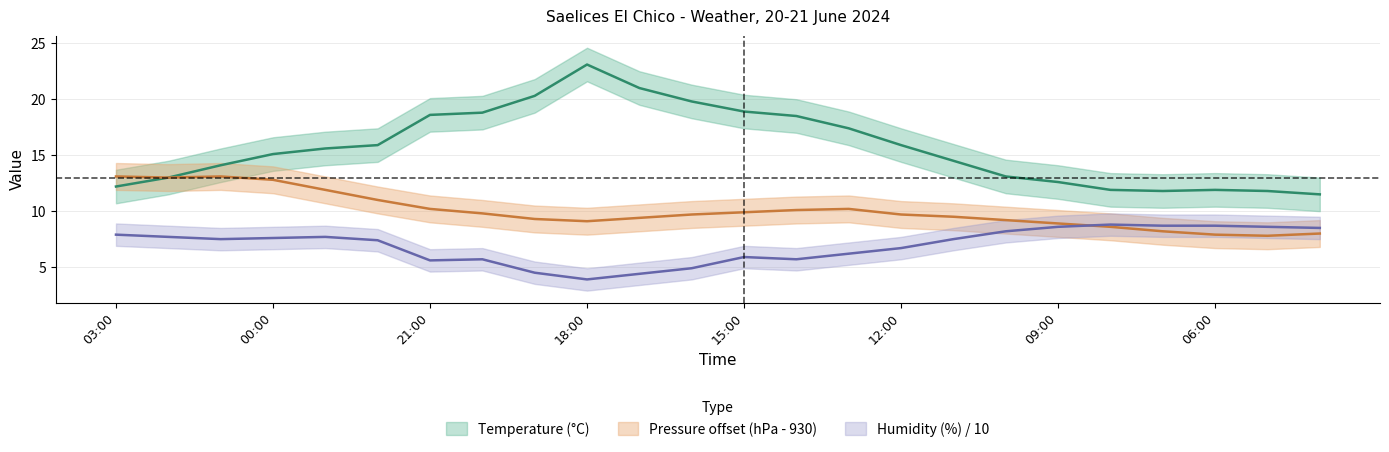

At 08:00, list the series in order from smallest to largest.

Pressure (hPa) - 930, Humidity (%), Temperature (°C)